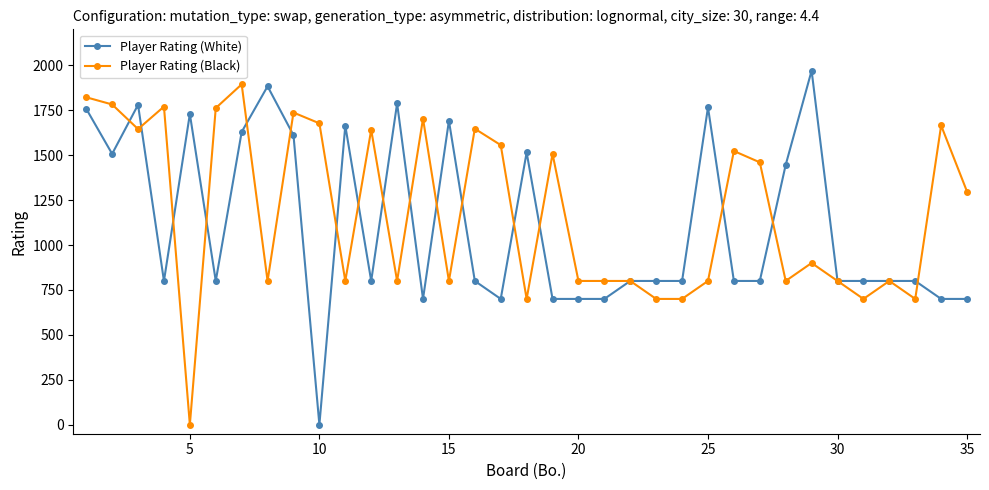

What is the maximum value for Player Rating (Black)?

1894